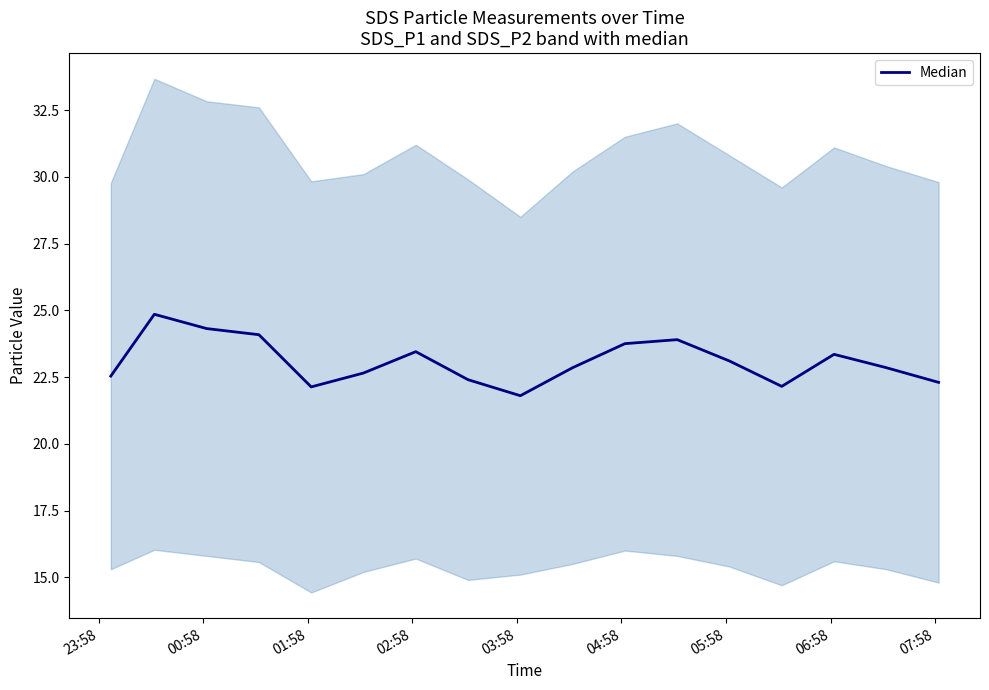

The chart shows a value of 6.6 at 04:58. True or false?

False